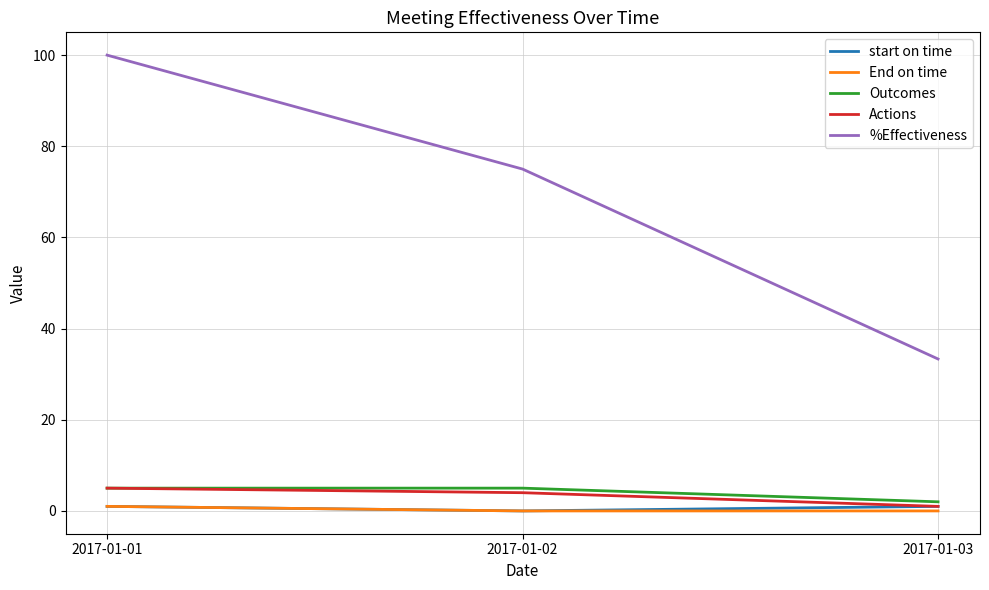

What is the difference between the maximum and minimum values in the start on time series?

1.0